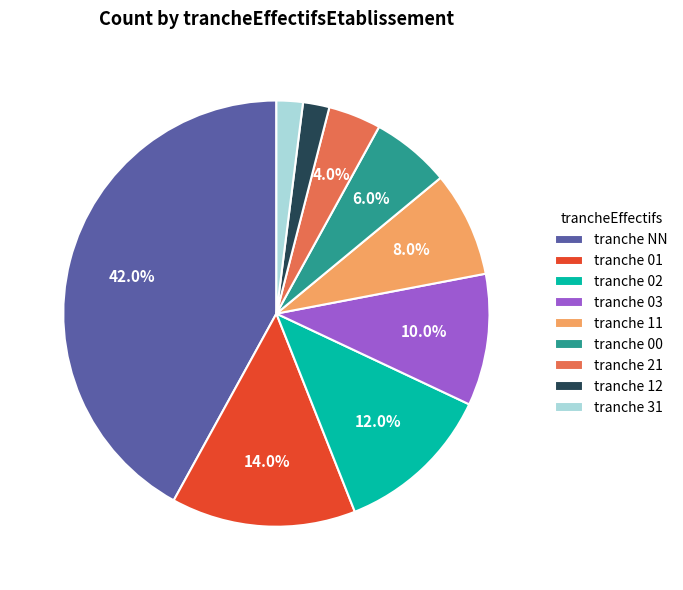

Does any single category account for the majority?

No